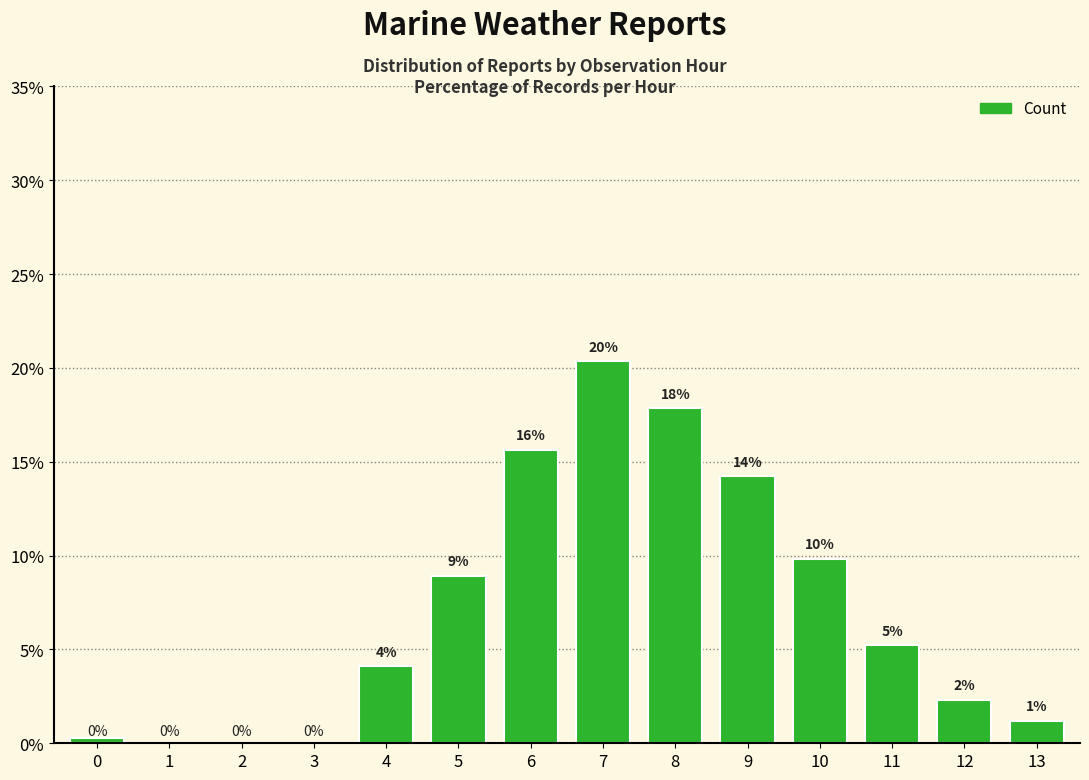

Does the chart contain any negative values?

No